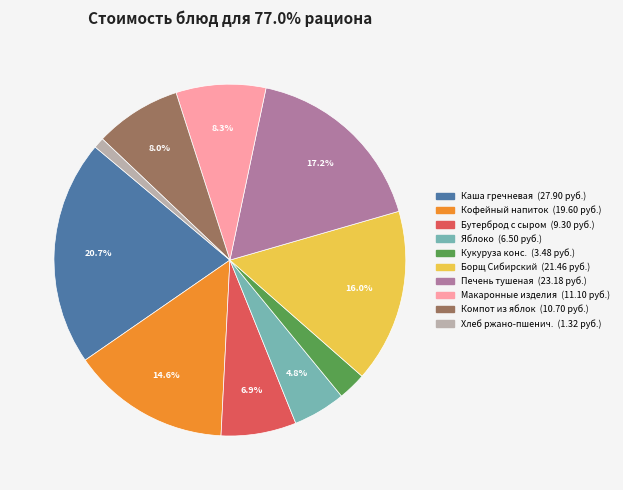

Is there any slice that represents more than half of the pie?

No